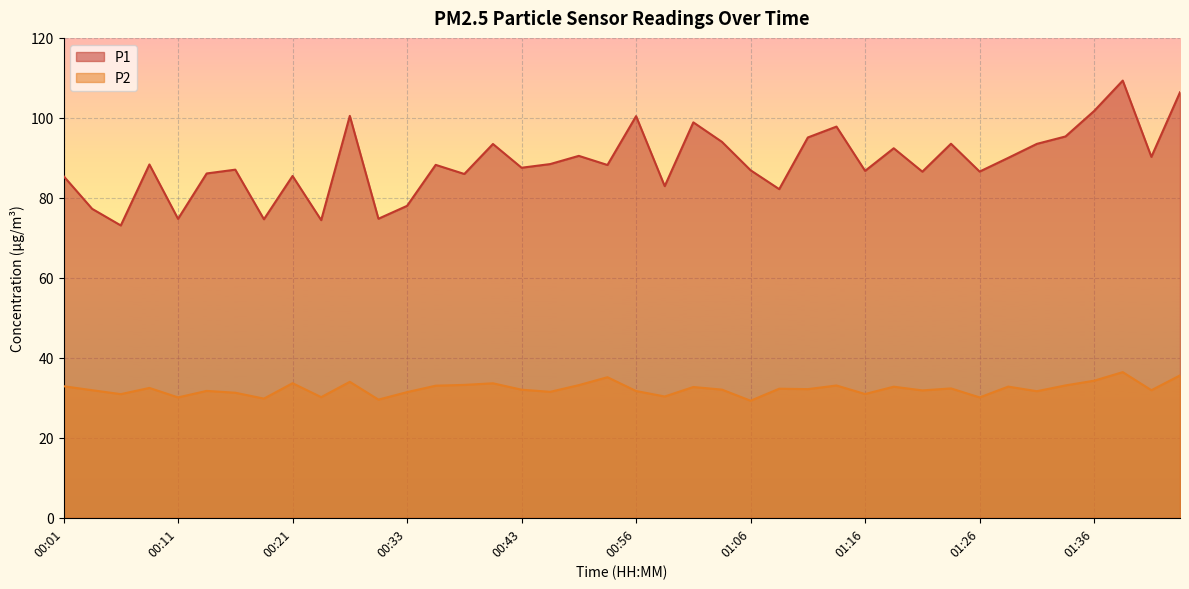

Between 00:23 and 00:36, which series saw the biggest shift?

P1